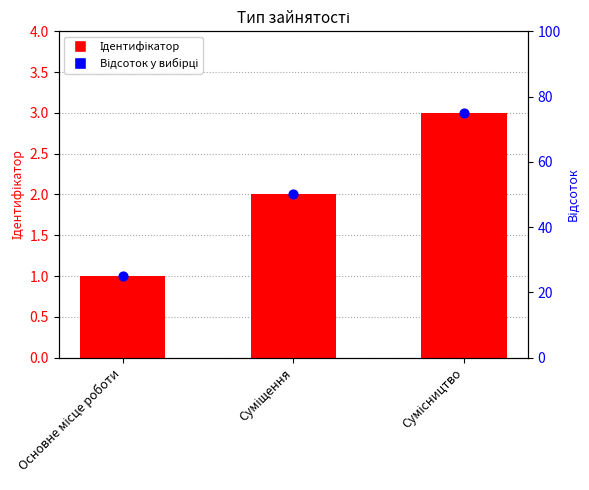

At which category is the sum across all series the highest?

Сумісництво